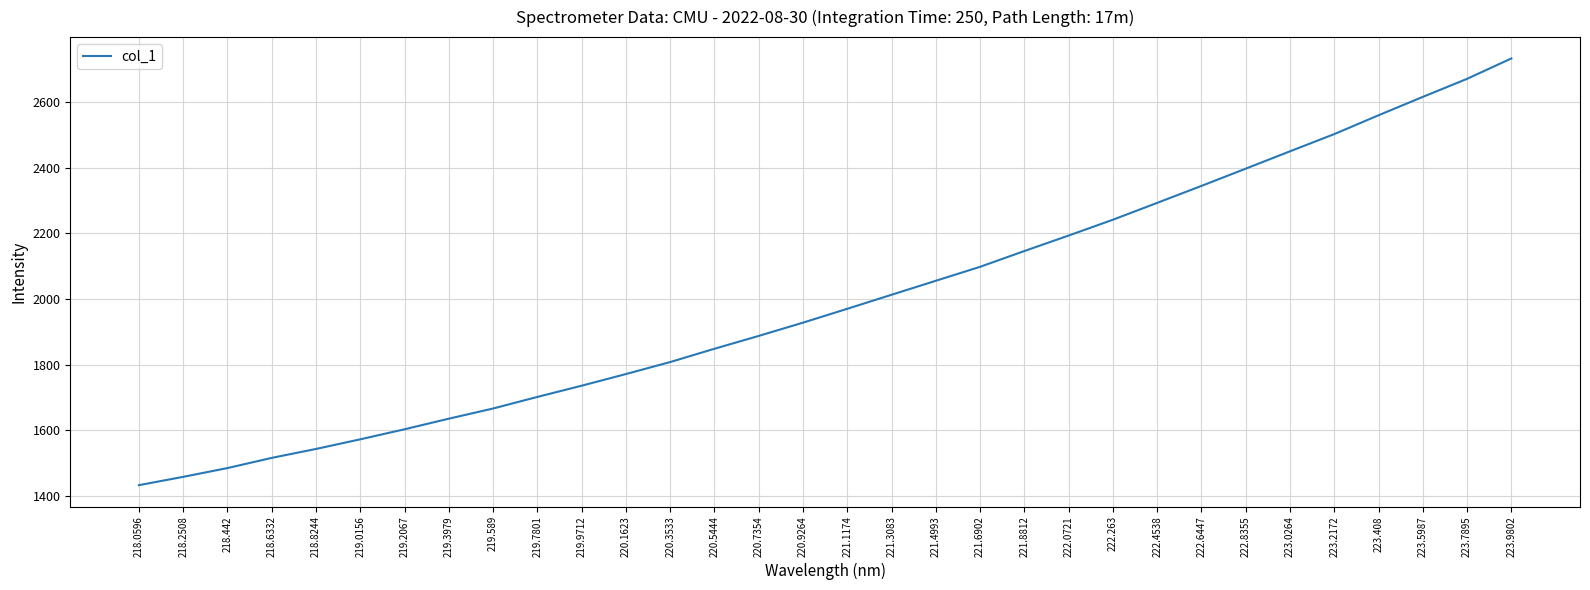

List the labels in order of value, largest first.

223.9802, 223.7895, 223.5987, 223.408, 223.2172, 223.0264, 222.8355, 222.6447, 222.4538, 222.263, 222.0721, 221.8812, 221.6902, 221.4993, 221.3083, 221.1174, 220.9264, 220.7354, 220.5444, 220.3533, 220.1623, 219.9712, 219.7801, 219.589, 219.3979, 219.2067, 219.0156, 218.8244, 218.6332, 218.442, 218.2508, 218.0596